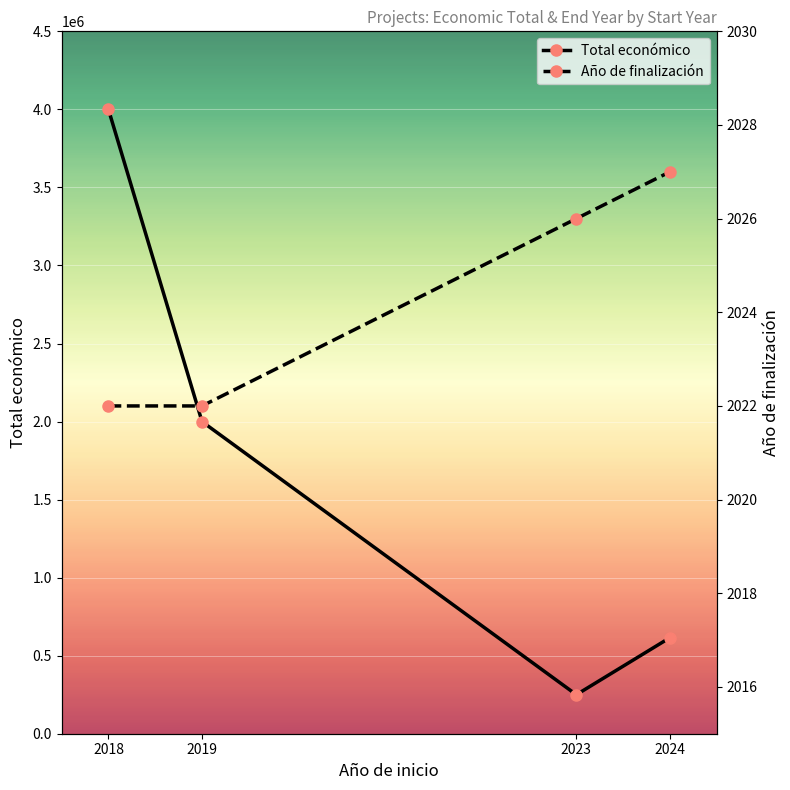

True or false: Año de finalización and Total económico intersect in this chart.

False